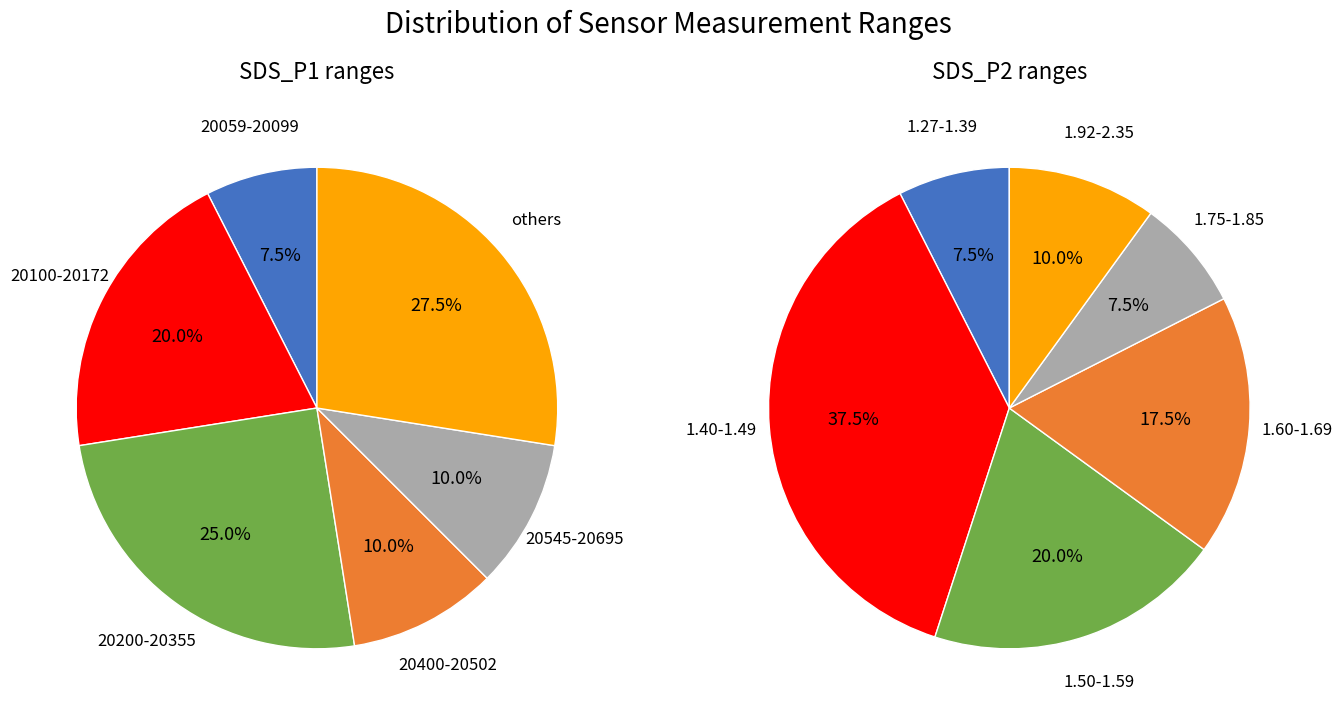

Between 26 and 34, which is larger?

34